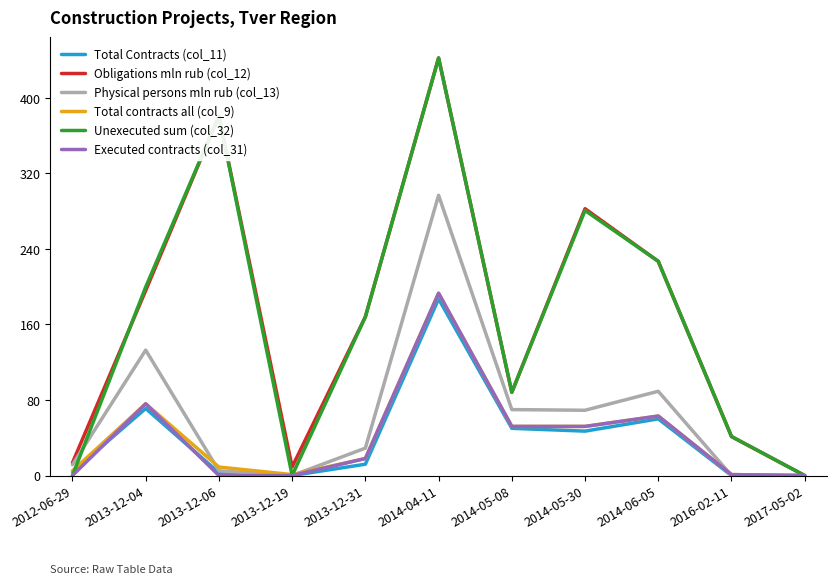

Where is the first local minimum for Obligations mln rub (col_12)?

2013-12-19